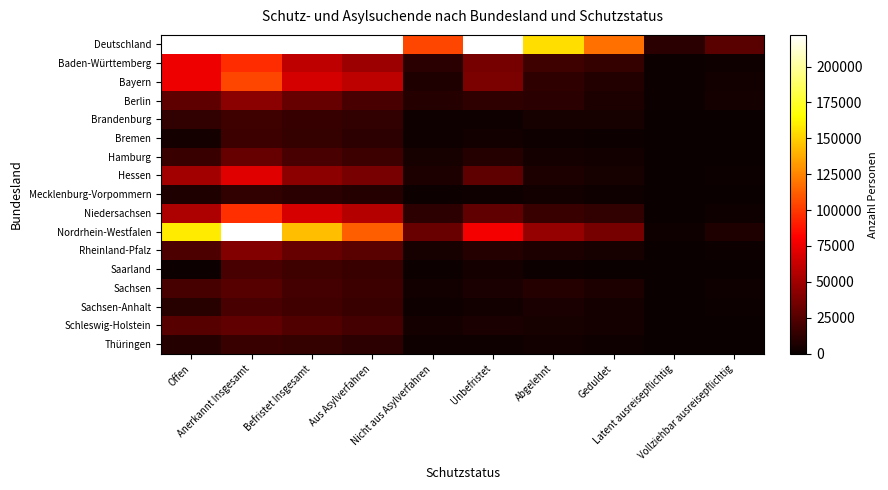

At which category is the sum across all series the highest?

Anerkannt Insgesamt